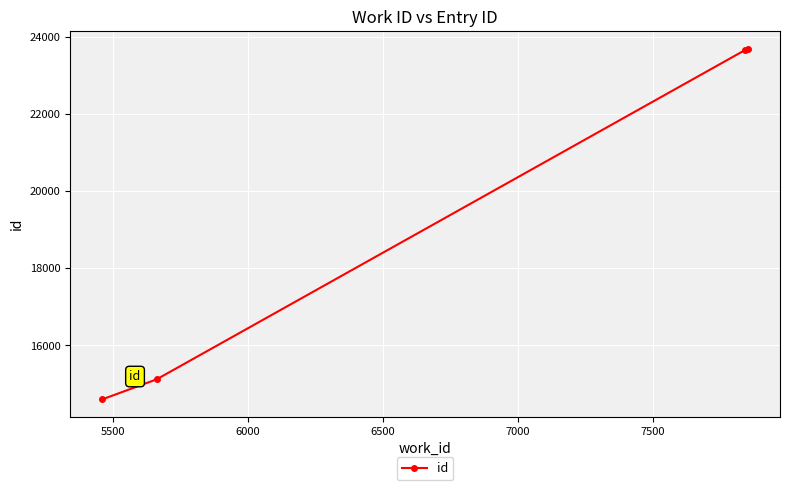

What is the minimum value shown in the chart?

14605